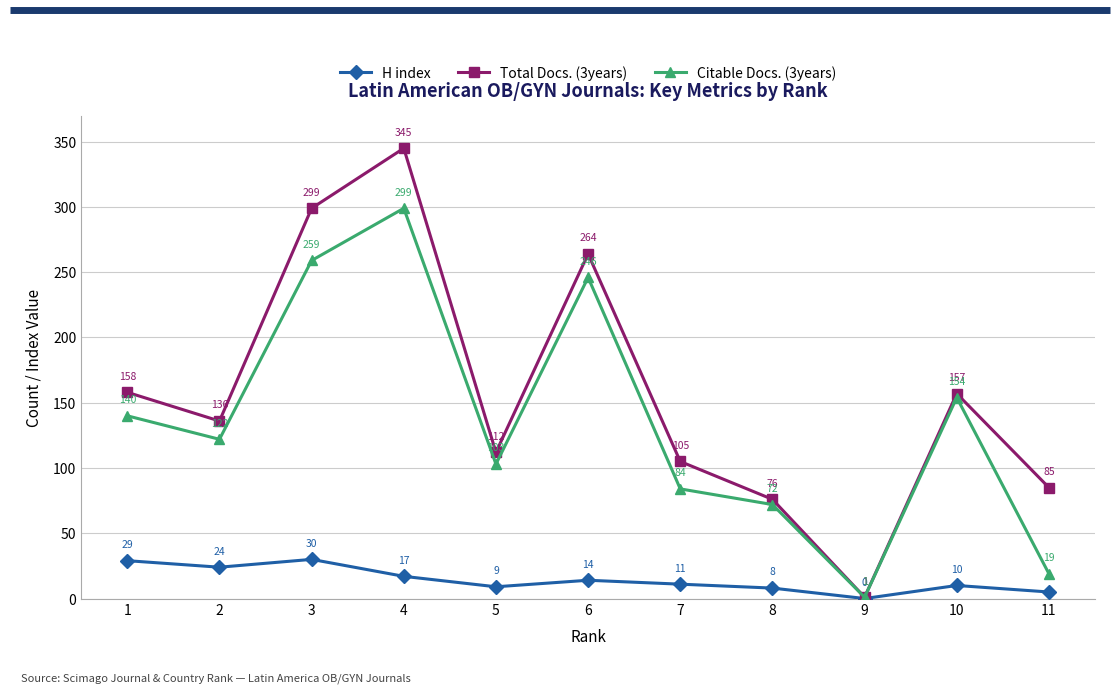

At which category does Citable Docs. (3years) reach its first local peak?

4